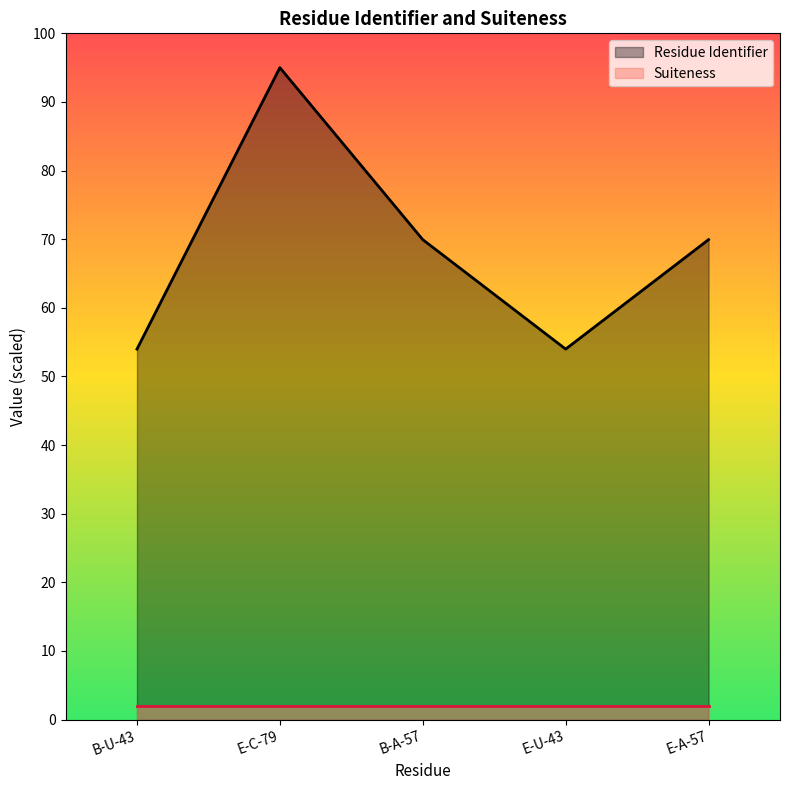

Rank the categories by value from highest to lowest.

E-C-79, B-A-57, E-A-57, B-U-43, E-U-43